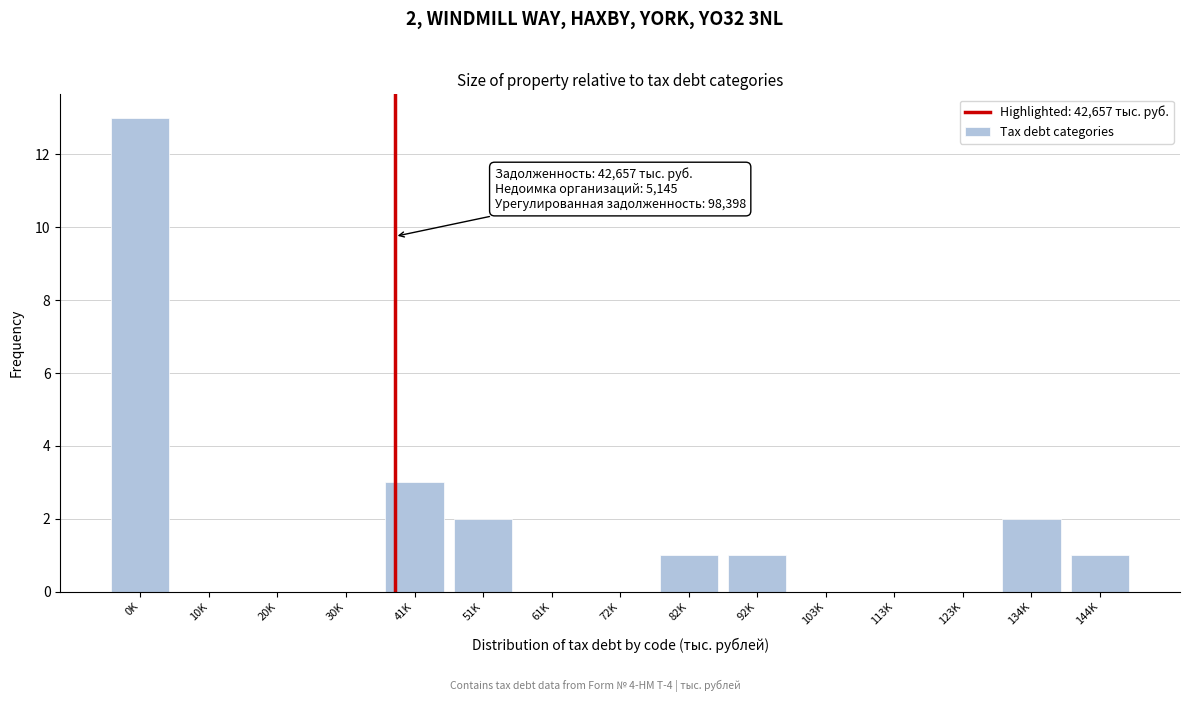

Reading left to right, transcribe all the data shown in this chart.

0K=13	10K=0	20K=0	30K=0	41K=3	51K=2	61K=0	72K=0	82K=1	92K=1	103K=0	113K=0	123K=0	134K=2	144K=1